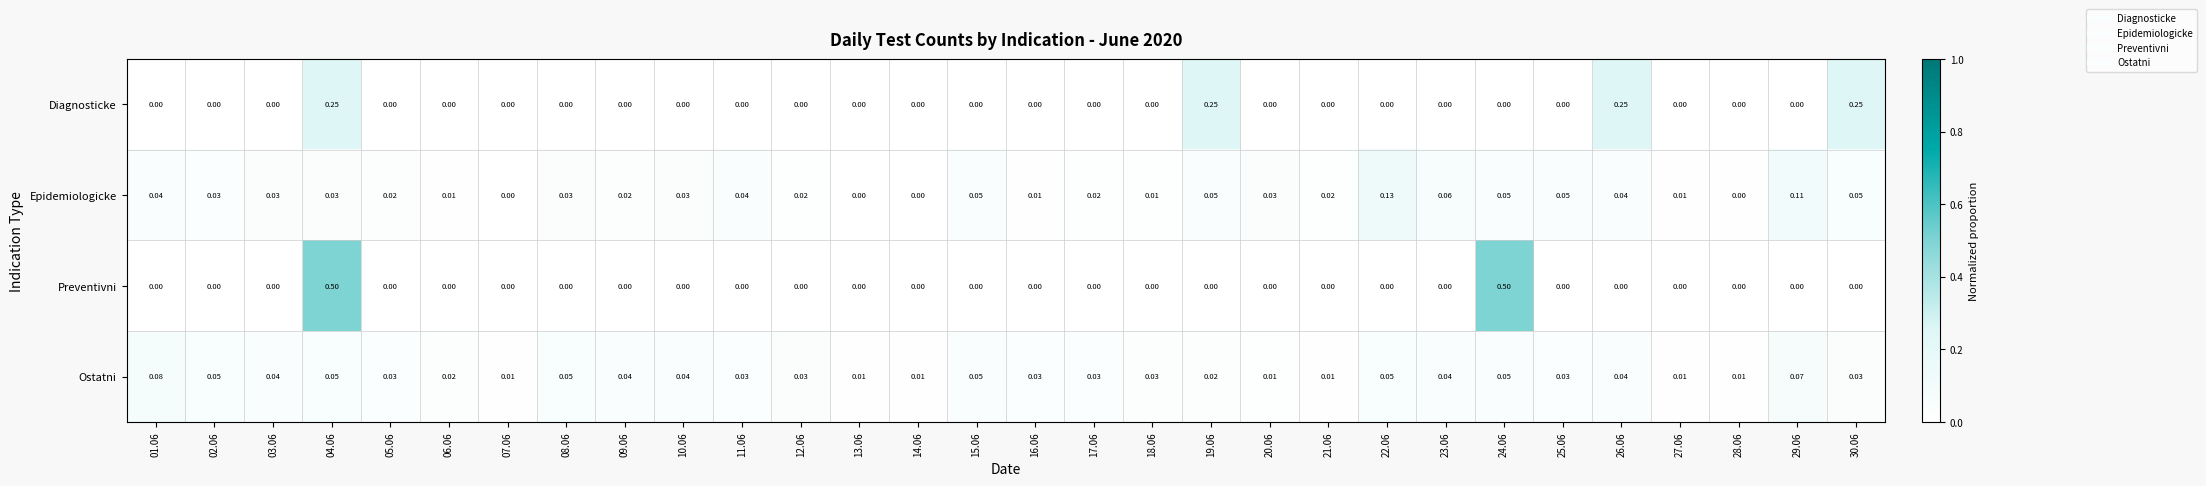

Which series has the widest spread of values?

Preventivni